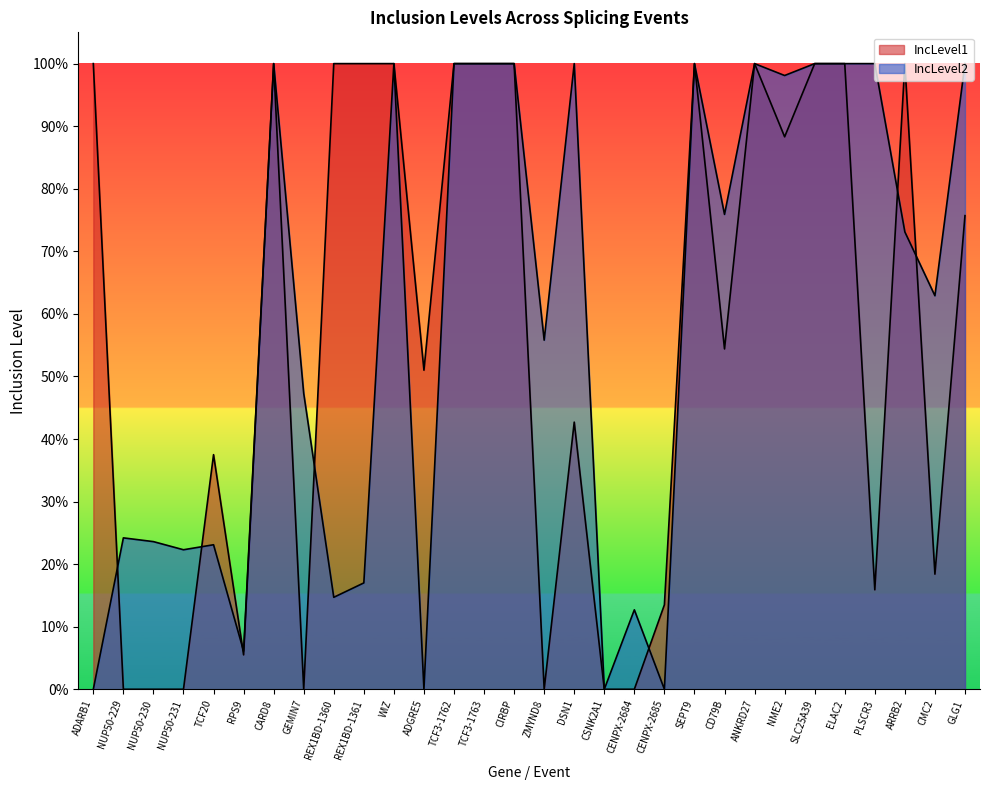

Rank the series by their maximum value, from highest to lowest.

IncLevel1, IncLevel2